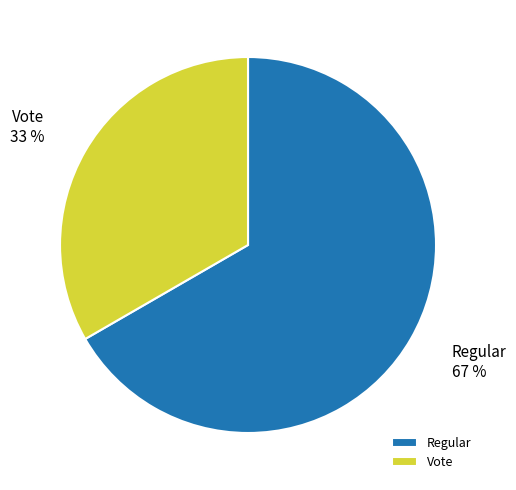

Which slice is the smallest?

Vote